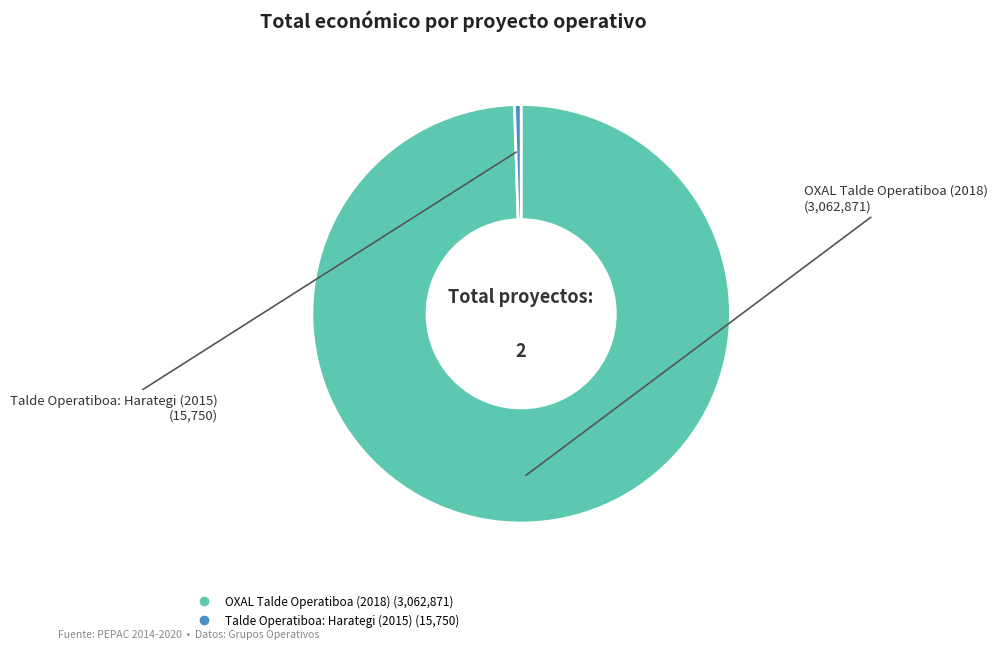

Do Talde Operatiboa: Harategi (2015) and OXAL Talde Operatiboa (2018) together represent more than half of the pie?

Yes